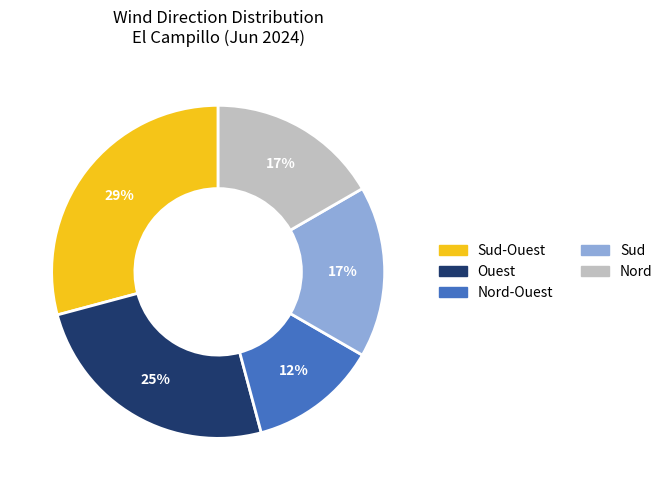

To the nearest percent, what is the average slice percentage?

20%